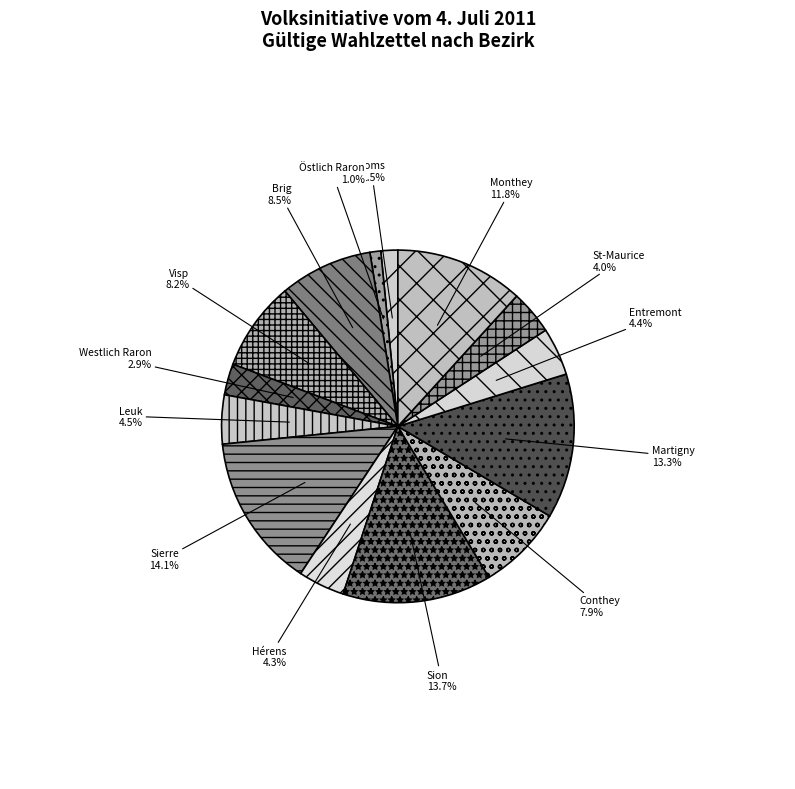

What percentage is NOT represented by Entremont?

95.6%